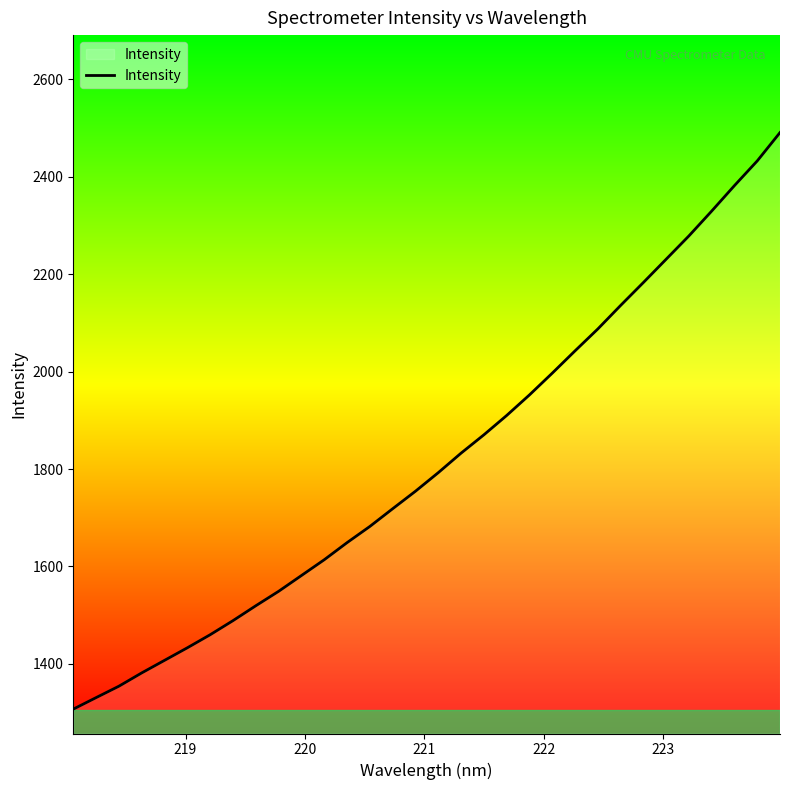

What is the greatest value displayed?

2490.4